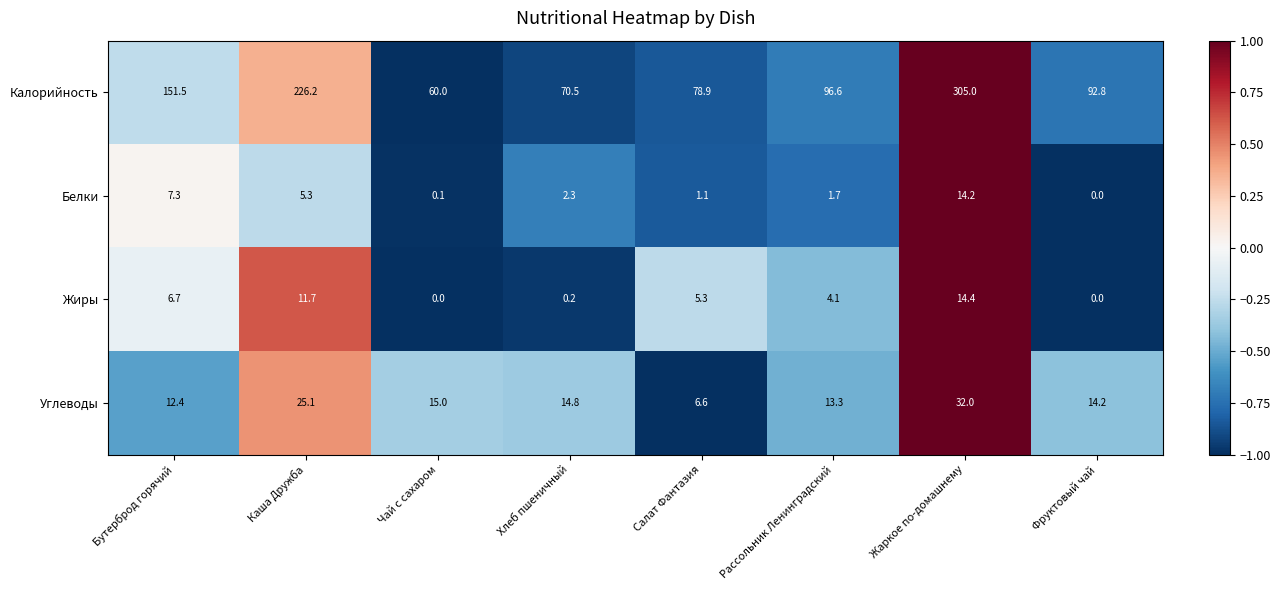

Rank the categories by Углеводы value from highest to lowest.

Жаркое по-домашнему, Каша Дружба, Чай с сахаром, Хлеб пшеничный, Фруктовый чай, Рассольник Ленинградский, Бутерброд горячий, Салат Фантазия